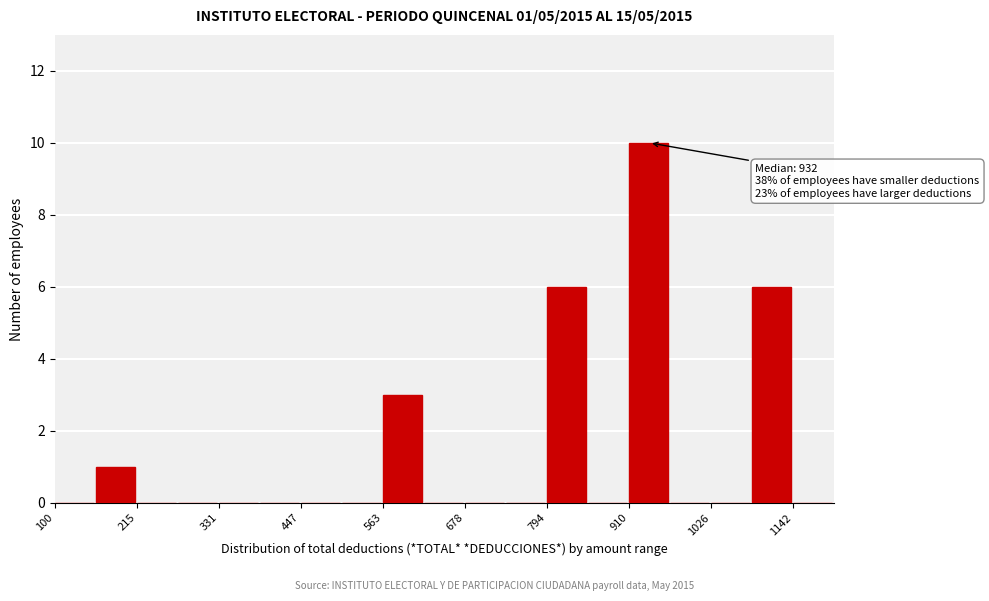

Read against the x-axis, roughly where is the centre of the tallest bar?

940